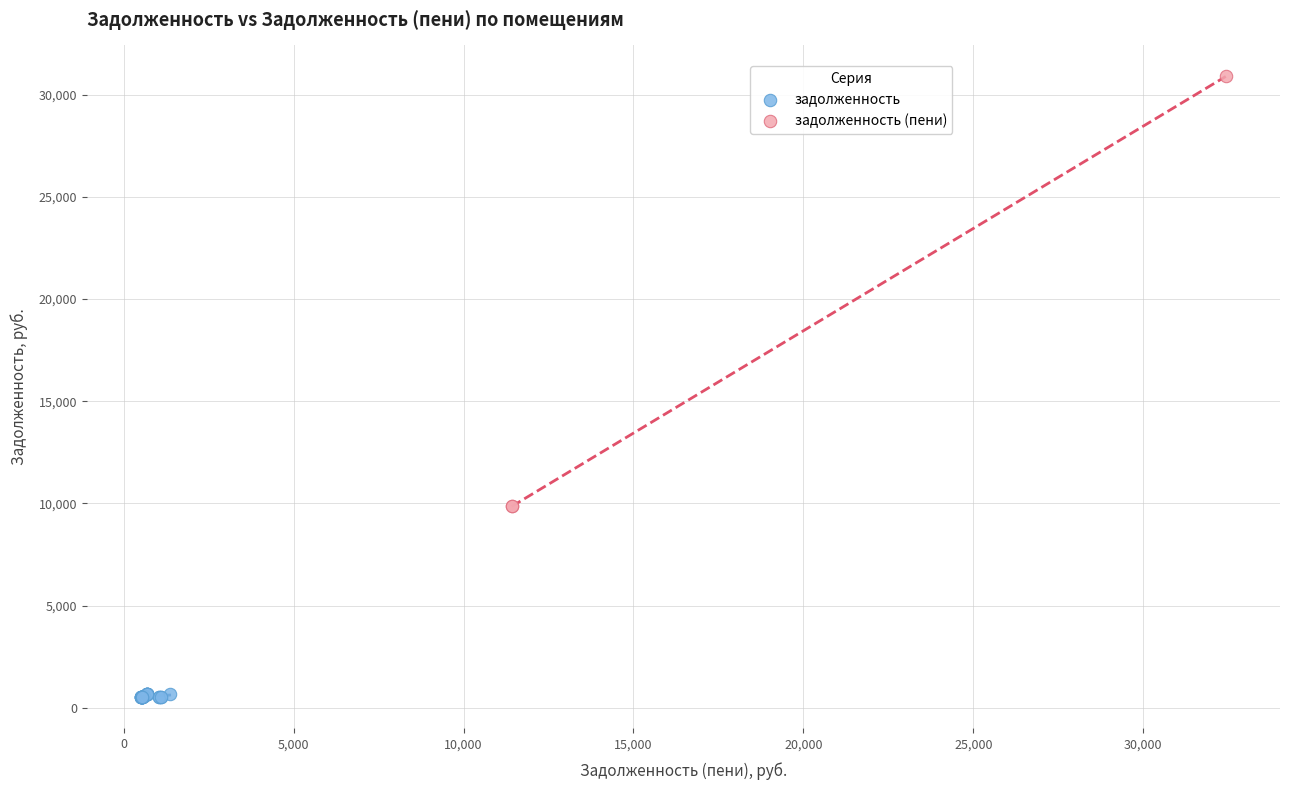

Which series contains the lowest Y value?

задолженность